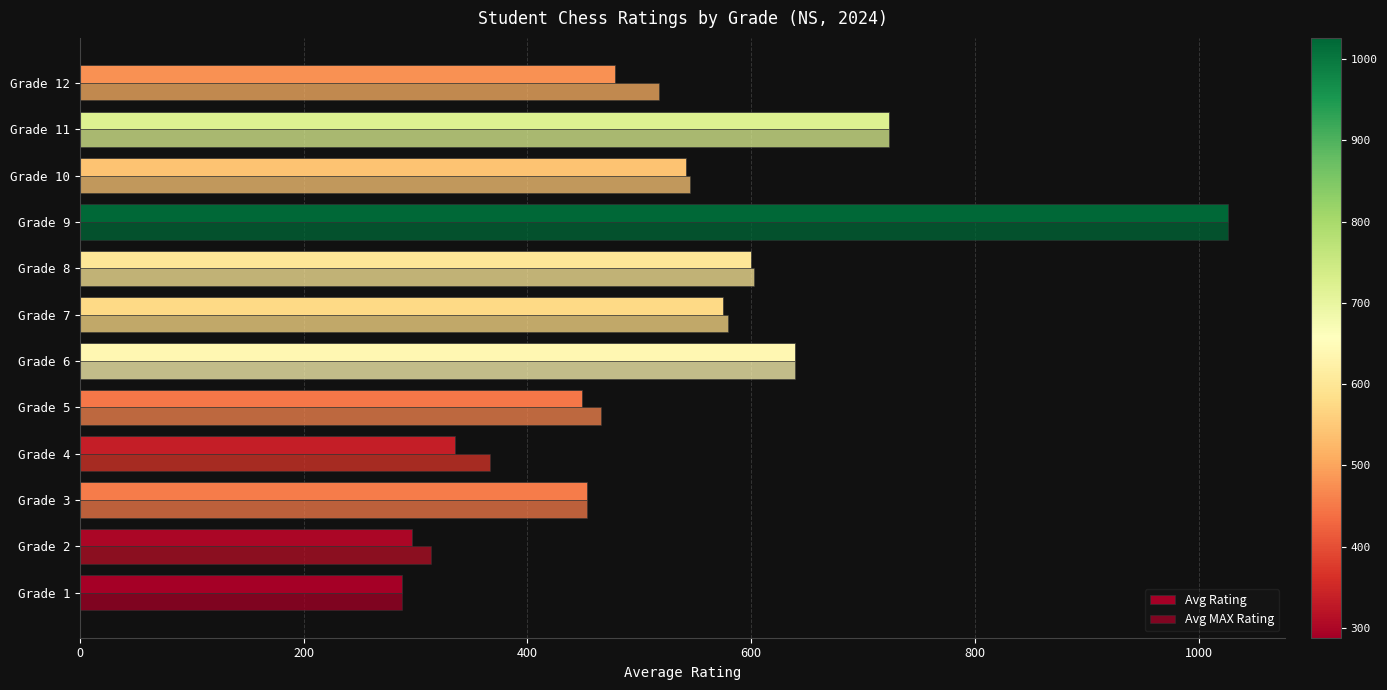

What is the difference between the second highest and second lowest values in the Avg MAX Rating series?

409.2